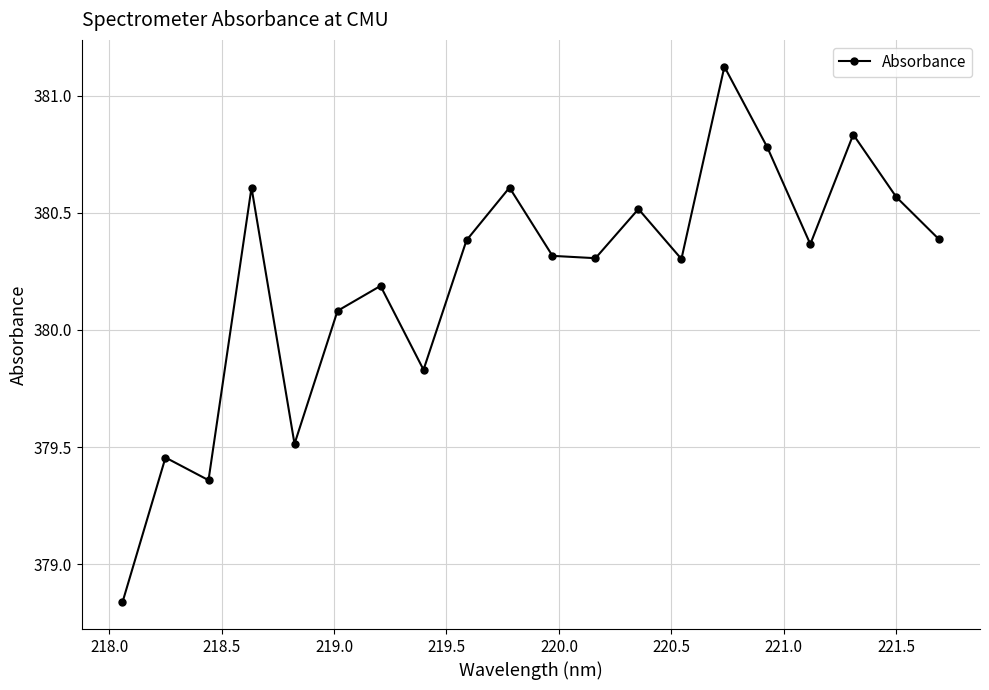

What is the maximum value shown in the chart?

381.1